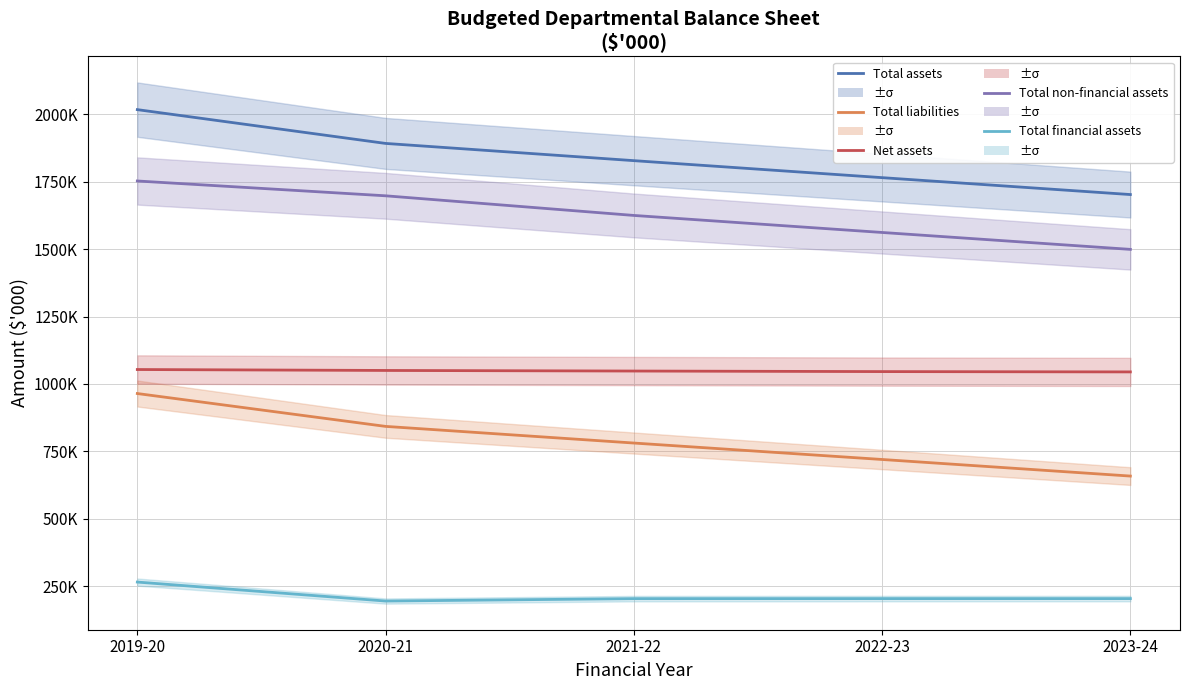

Reading left to right, transcribe all the data shown in this chart.

Total assets: 2017530	1892168	1828247	1765185	1702463
Total liabilities: 964235	842322	780559	719551	658010
Net assets: 1053295	1049846	1047688	1045634	1044453
Total non-financial assets: 1752798	1697832	1624995	1561792	1499070
Total financial assets: 264732	194336	203252	203393	203393